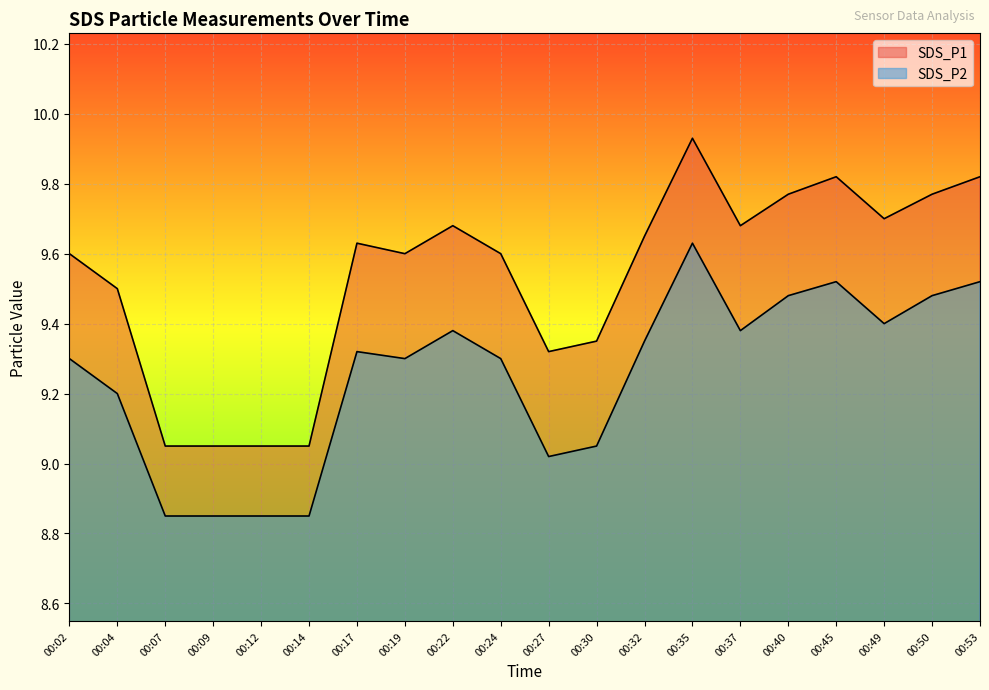

List the labels in order of SDS_P1 value, smallest first.

00:07, 00:09, 00:12, 00:14, 00:27, 00:30, 00:04, 00:02, 00:19, 00:24, 00:17, 00:32, 00:22, 00:37, 00:49, 00:40, 00:50, 00:45, 00:53, 00:35